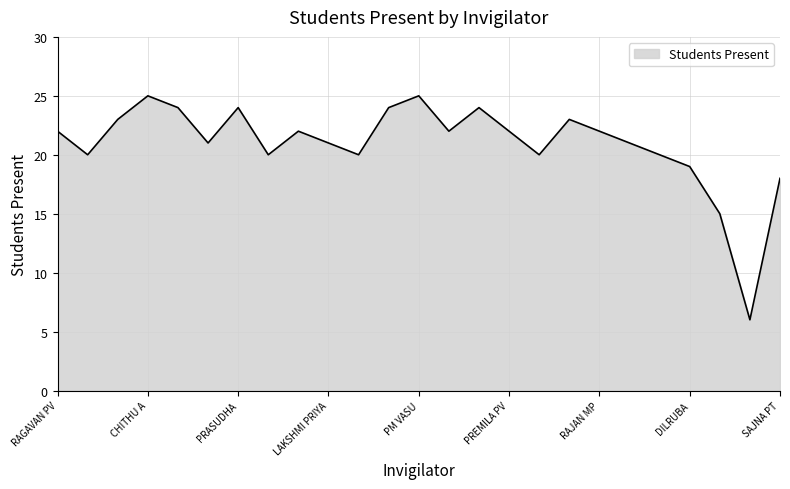

What is the smallest value displayed?

6